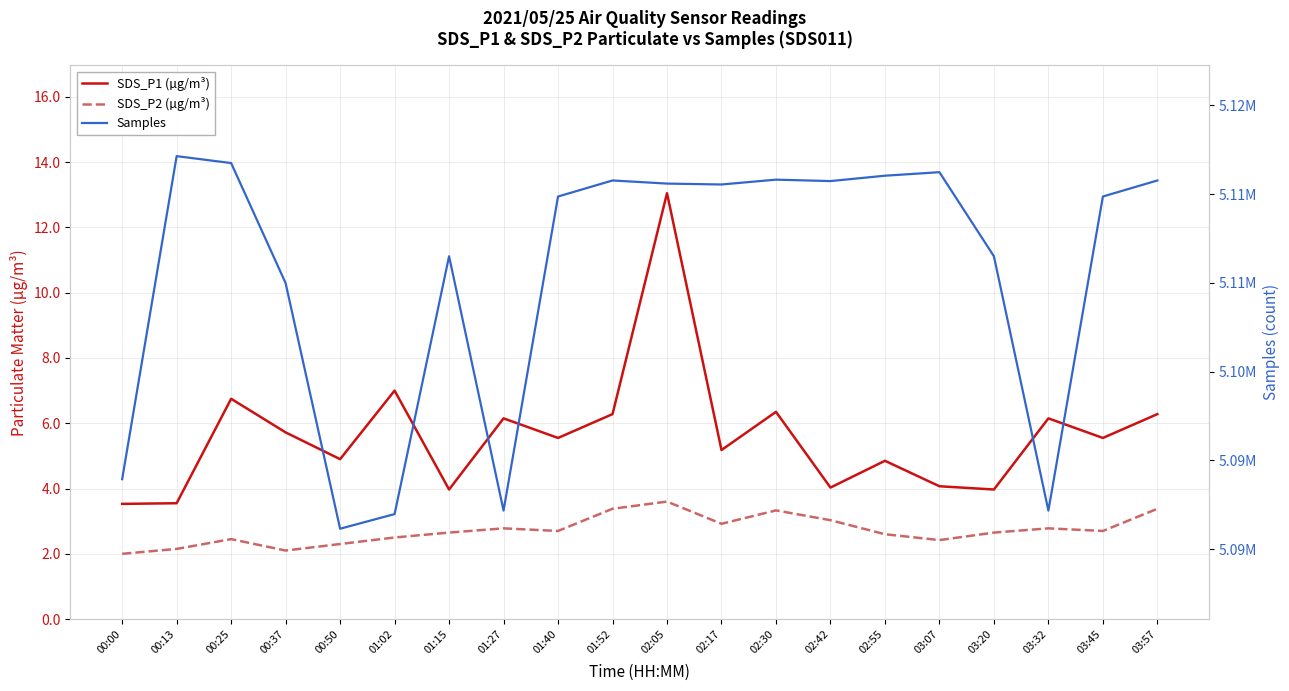

True or false: SDS_P2 (µg/m³) and SDS_P1 (µg/m³) cross at least once.

False